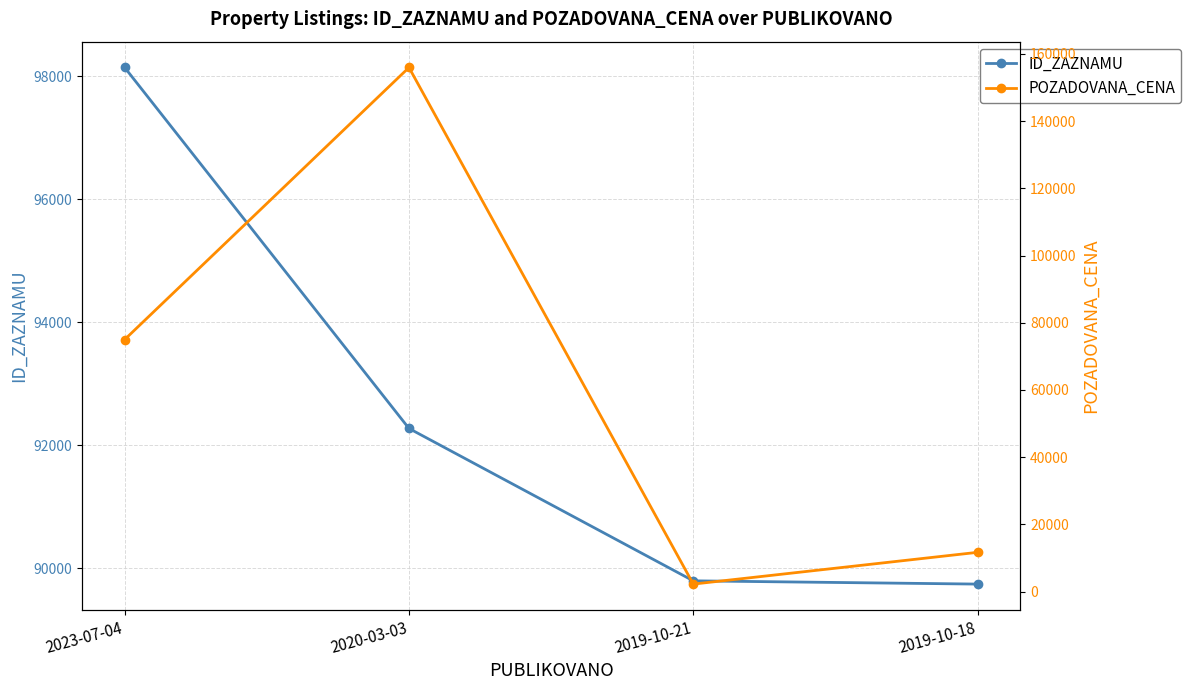

How many times do ID_ZAZNAMU and POZADOVANA_CENA cross each other?

2